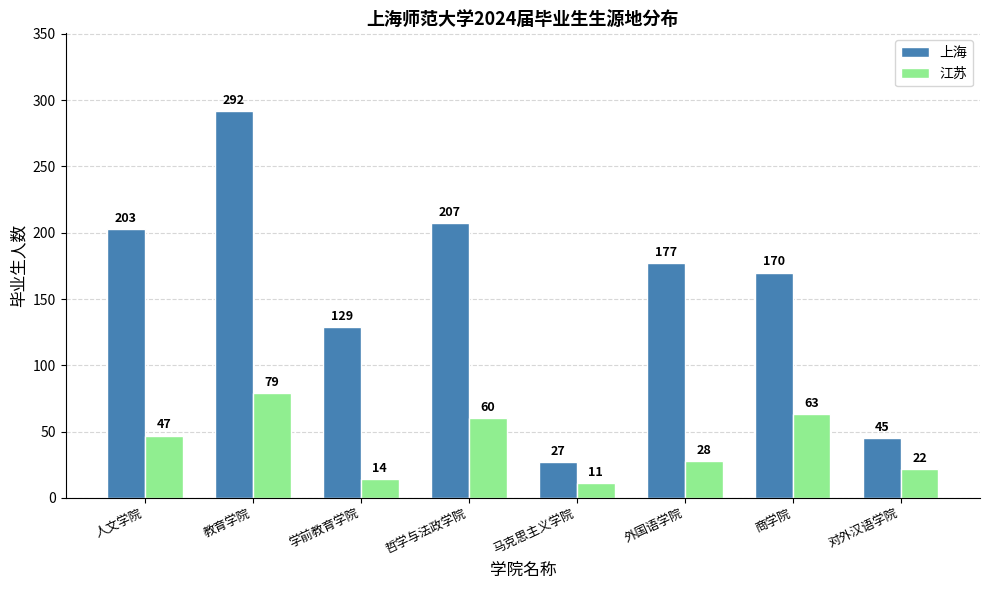

Rank the series by their average value, from highest to lowest.

上海, 江苏